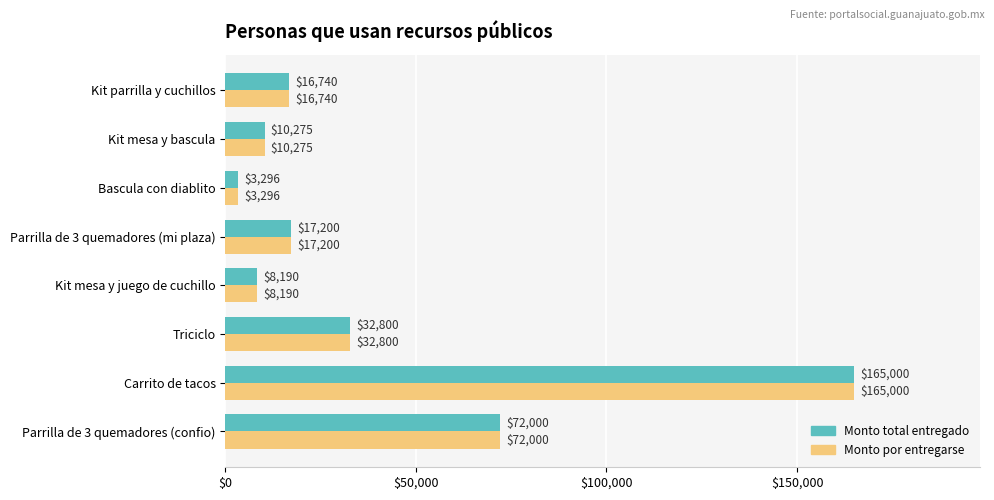

At which label is Monto total entregado closest to 84148?

Parrilla de 3 quemadores (confio)